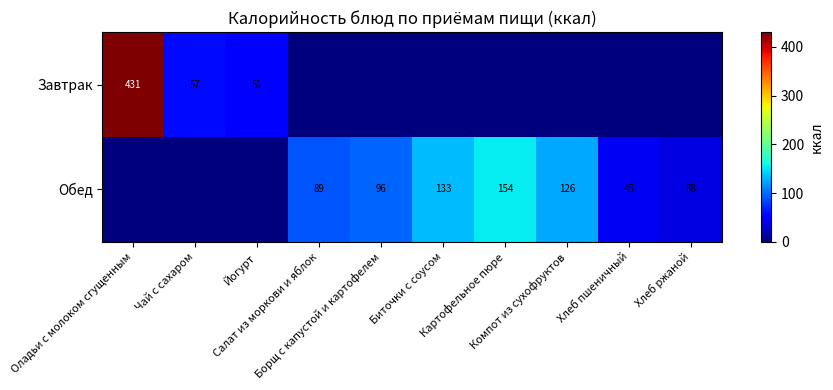

How many positive values does the Обед series have?

7